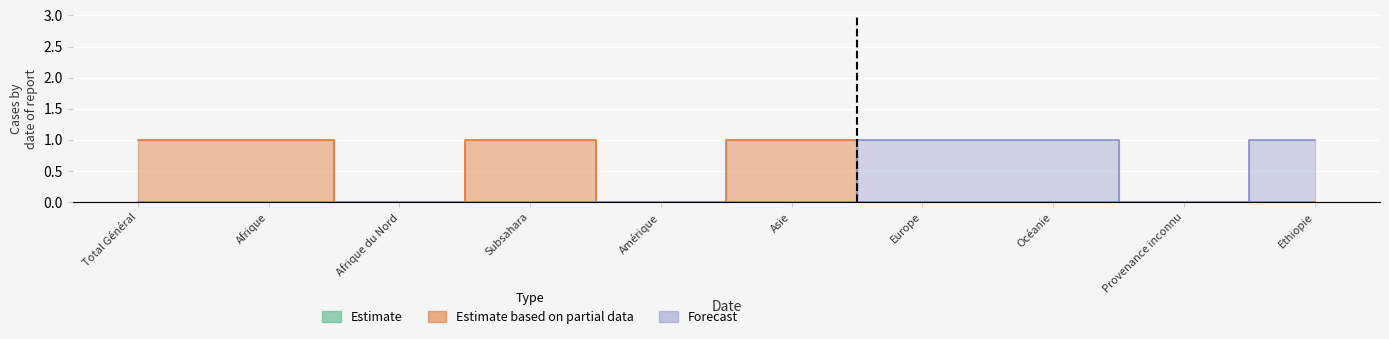

Reading left to right, transcribe all the data shown in this chart.

Estimate based on partial data: Total Général=1	Afrique=1	Afrique du Nord=0	Subsahara=1	Amérique=0	Asie=1	Europe=0	Océanie=0	Provenance inconnu=0	Ethiopie=0
Forecast: Total Général=0	Afrique=0	Afrique du Nord=0	Subsahara=0	Amérique=0	Asie=0	Europe=1	Océanie=1	Provenance inconnu=0	Ethiopie=1